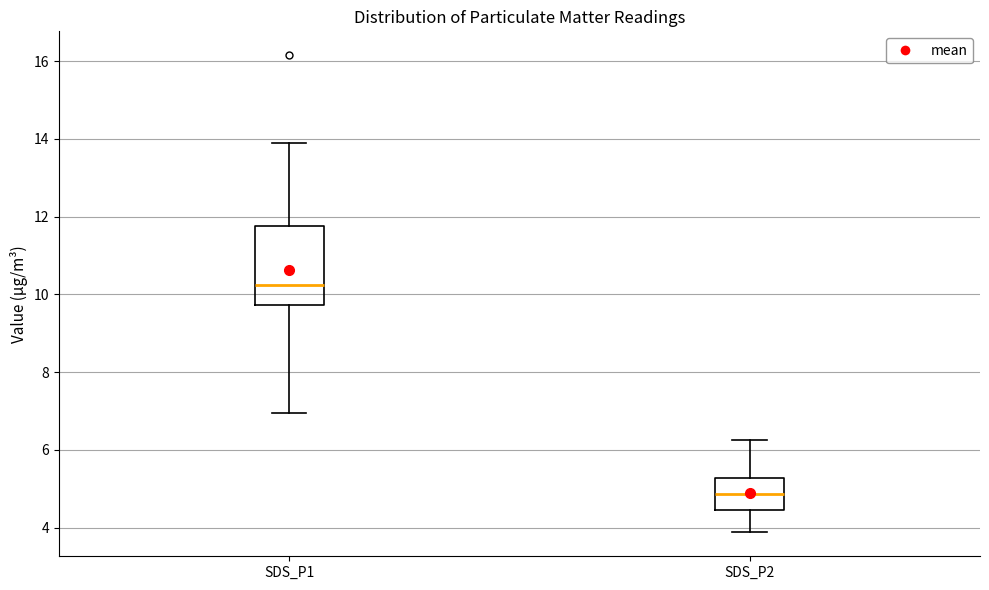

Which box has the highest median line?

SDS_P1